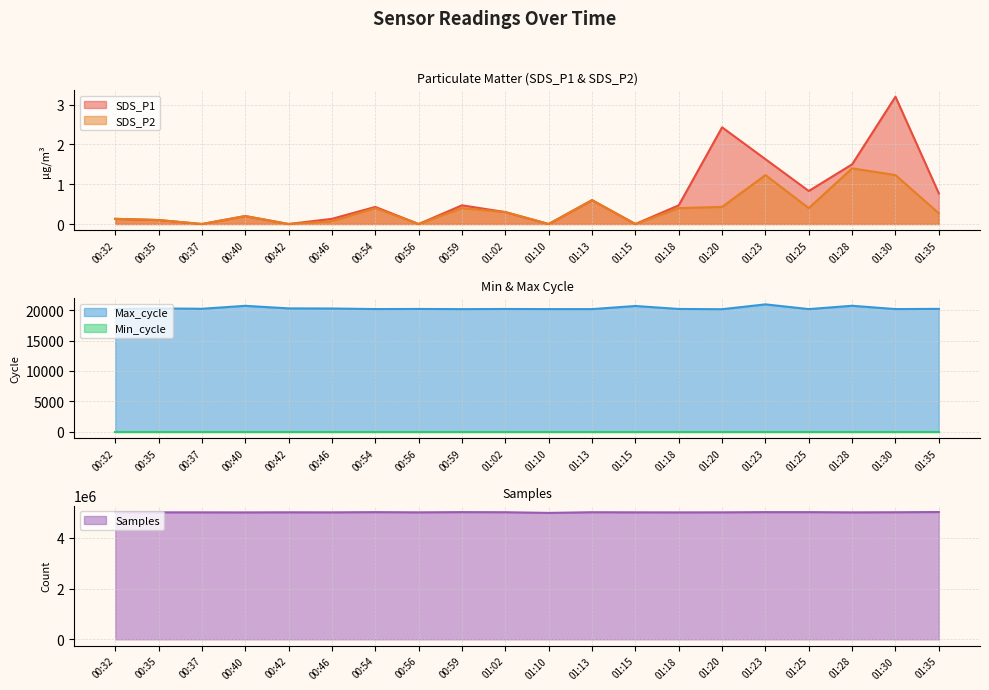

How many interior local peaks does the Max_cycle series have?

7